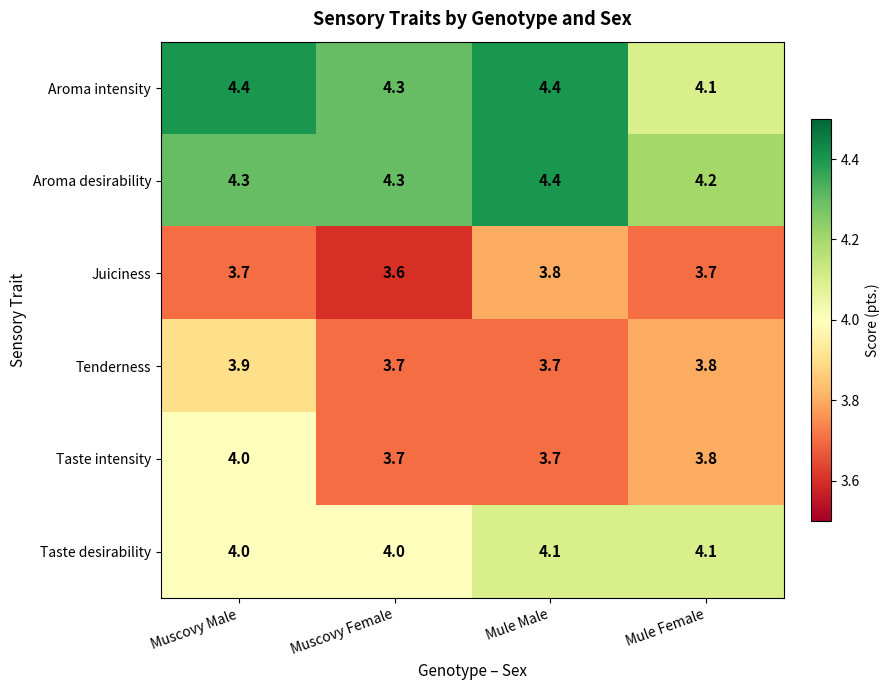

At which category is the sum across all series the highest?

Muscovy Male